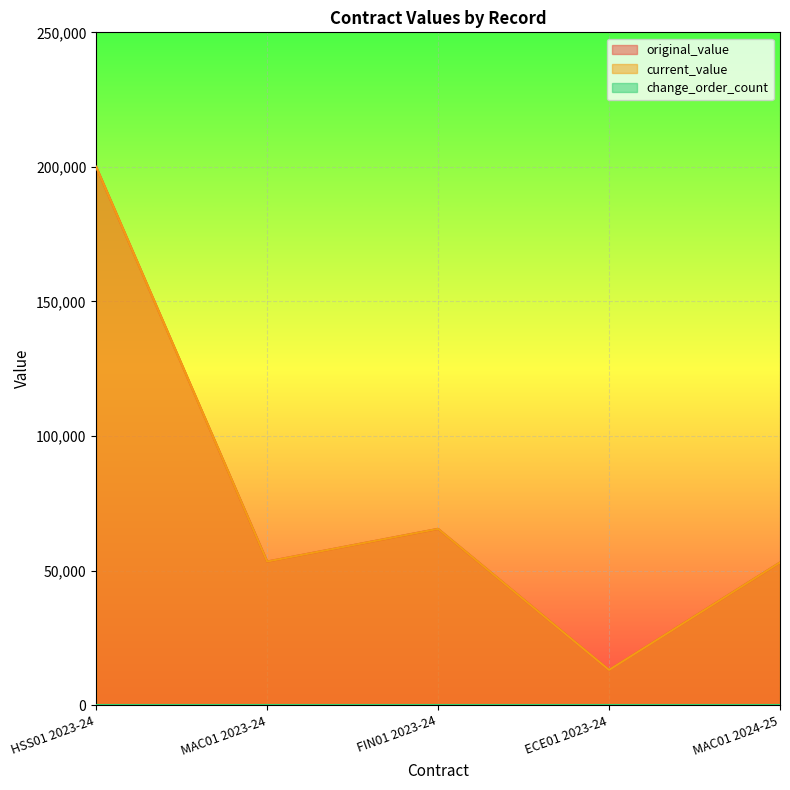

True or false: original_value and current_value cross at least once.

False